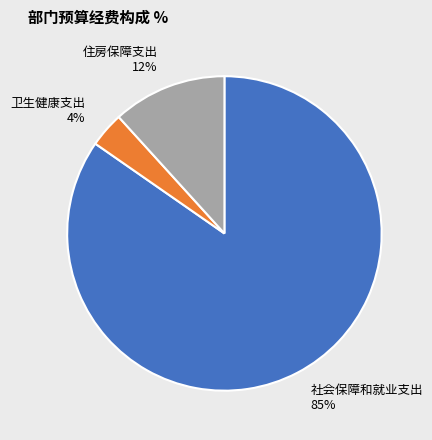

Which category has the smallest portion of the pie?

卫生健康支出